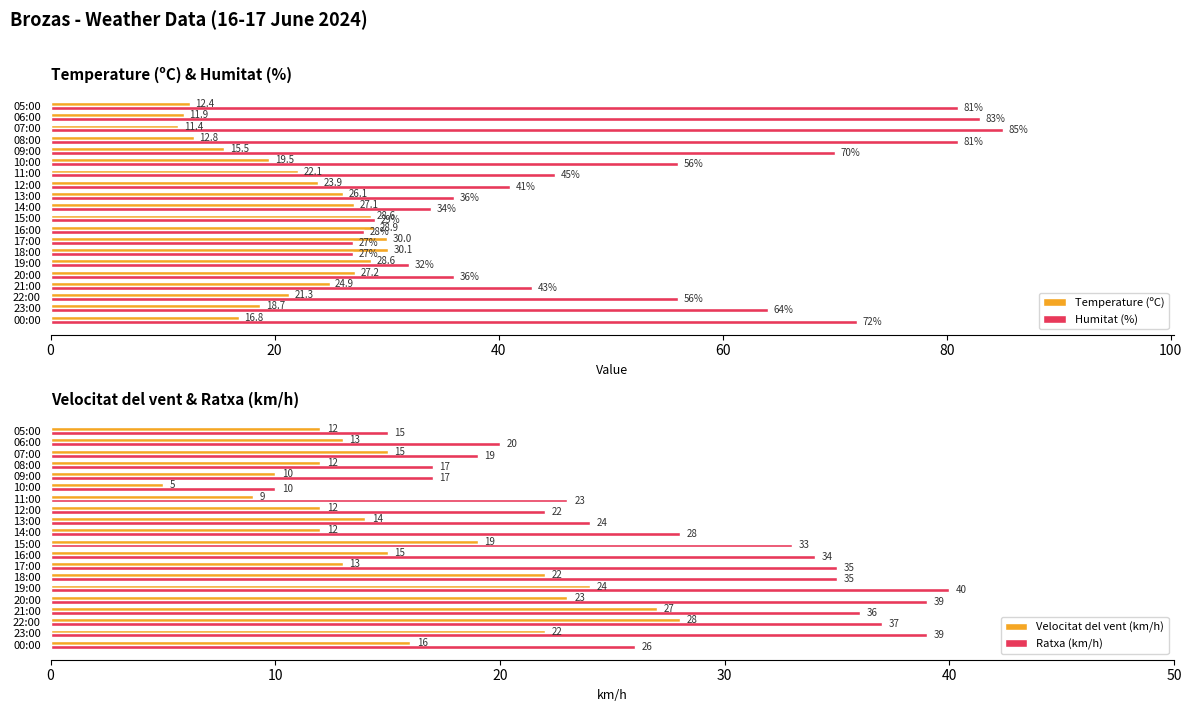

Which category has the lowest value in the Velocitat del vent (km/h) series?

10:00